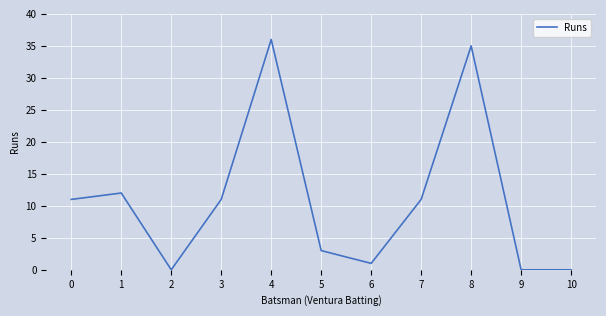

True or false: there are more than 2 points higher than both neighbors.

True